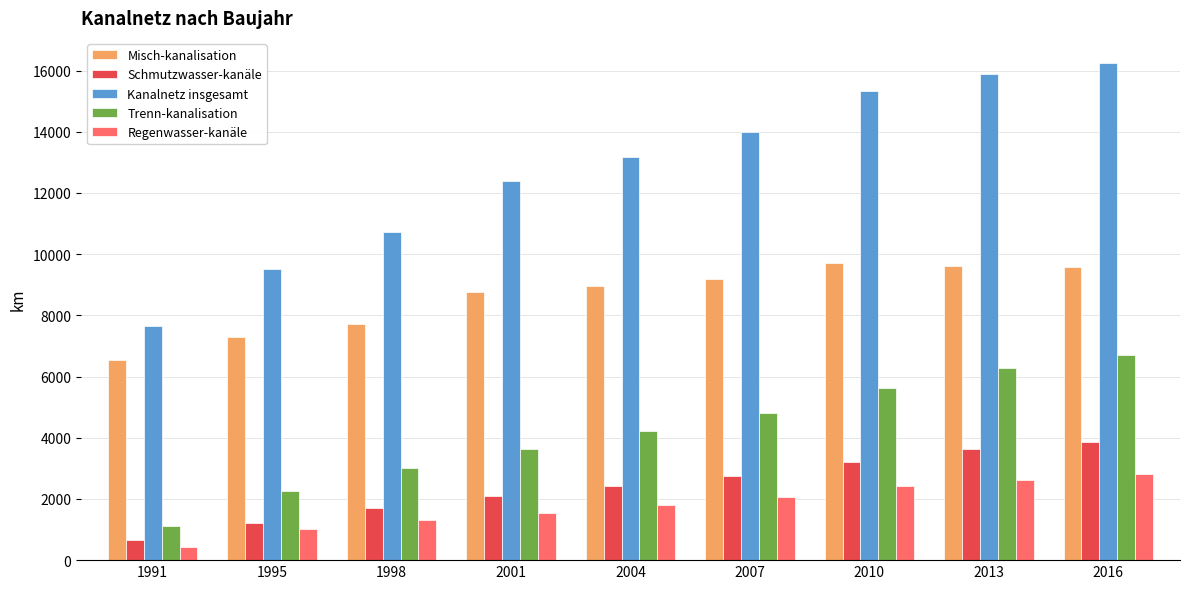

What is the value of the Kanalnetz insgesamt bar at the 7th from the left?

15336.5